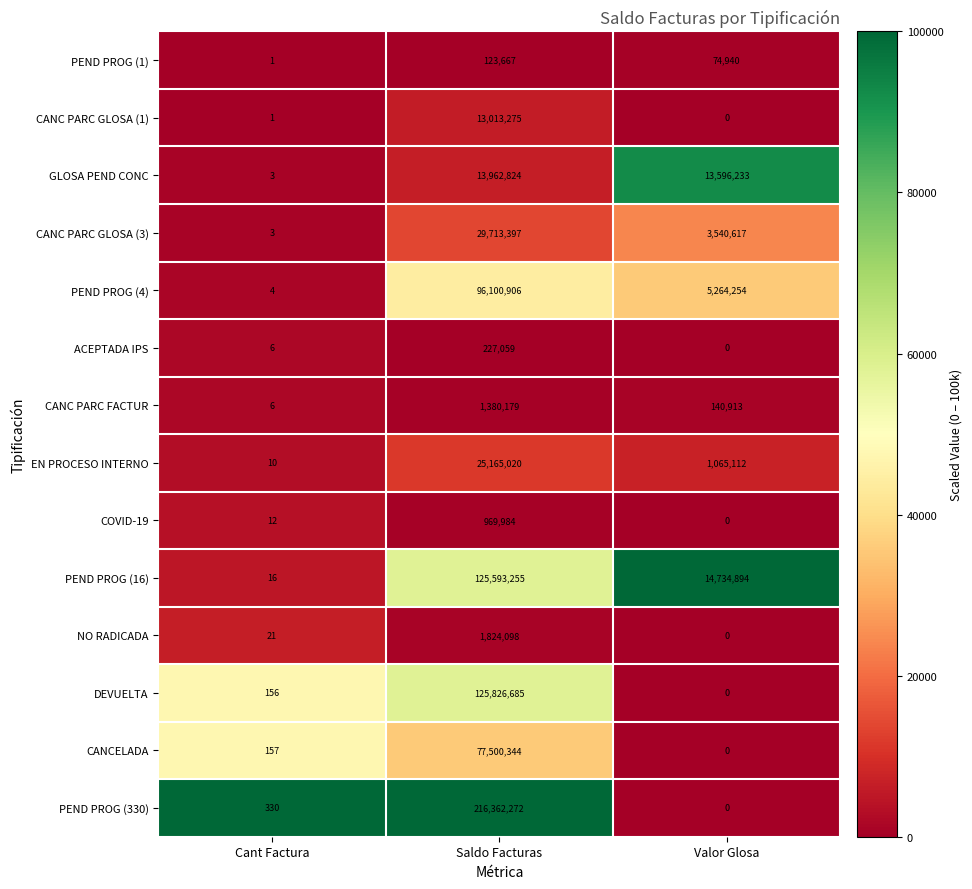

Rank the series by their maximum value, from highest to lowest.

PEND PROG (330), DEVUELTA, PEND PROG (16), PEND PROG (4), CANCELADA, CANC PARC GLOSA (3), EN PROCESO INTERNO, GLOSA PEND CONC, CANC PARC GLOSA (1), NO RADICADA, CANC PARC FACTUR, COVID-19, ACEPTADA IPS, PEND PROG (1)